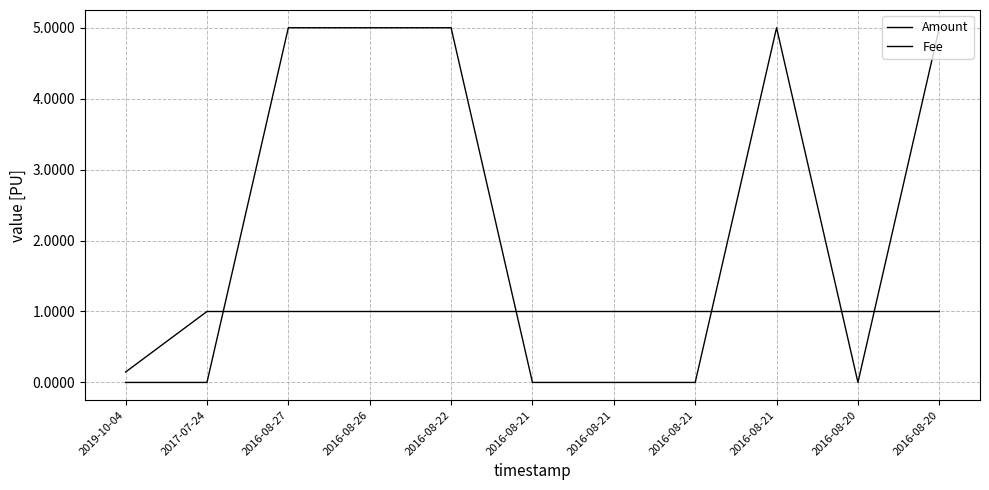

Rank the categories by Fee value from highest to lowest.

2017-07-24, 2016-08-27, 2016-08-26, 2016-08-22, 2016-08-21, 2016-08-21, 2016-08-21, 2016-08-21, 2016-08-20, 2016-08-20, 2019-10-04